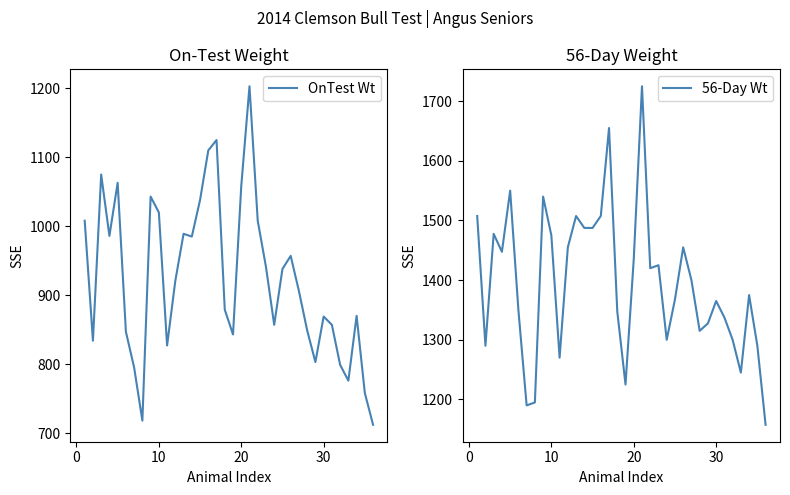

True or false: 56-Day Wt and OnTest Wt intersect in this chart.

False